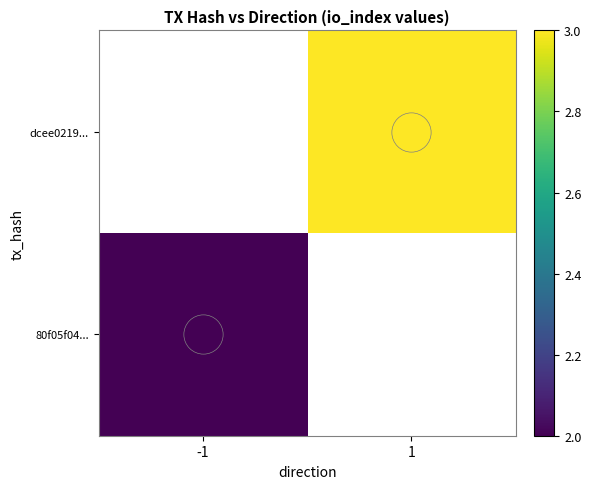

List the labels in order of dcee0219... value, largest first.

-1, 1